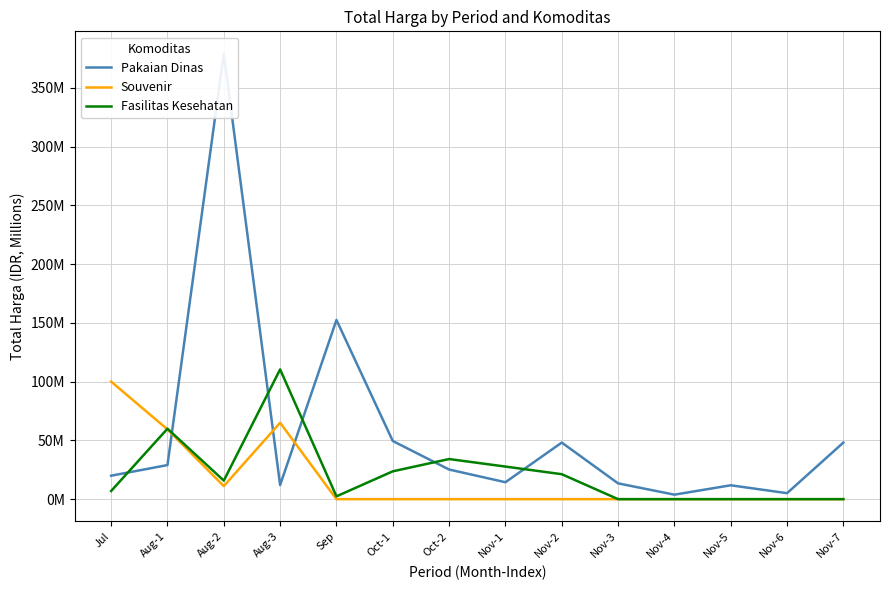

Between which two adjacent categories do Pakaian Dinas and Fasilitas Kesehatan first intersect?

Jul and Aug-1